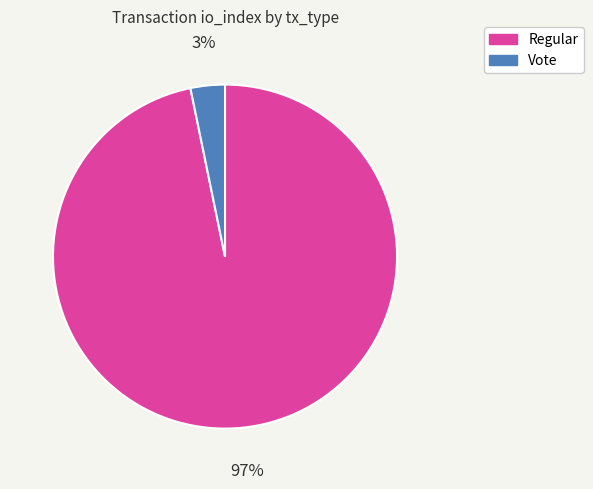

To the nearest percent, what is the difference between the largest and smallest slice percentages?

94%